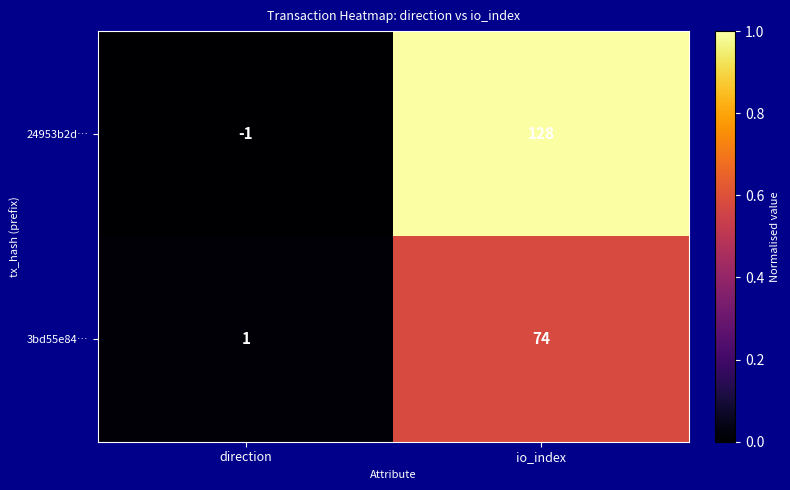

List the series in order of their peak value, lowest first.

3bd55e84…, 24953b2d…